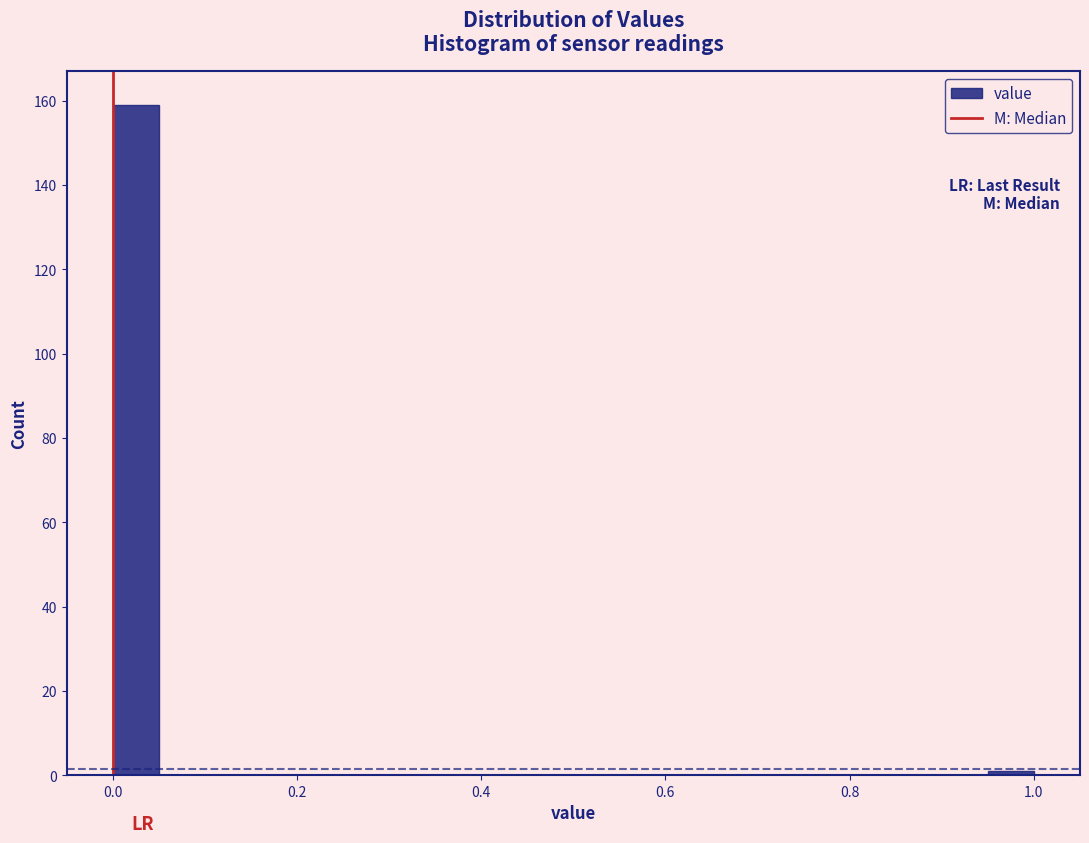

Around what value on the x-axis is the tallest bar? Give the approximate position of its centre, as read against the axis.

0.02